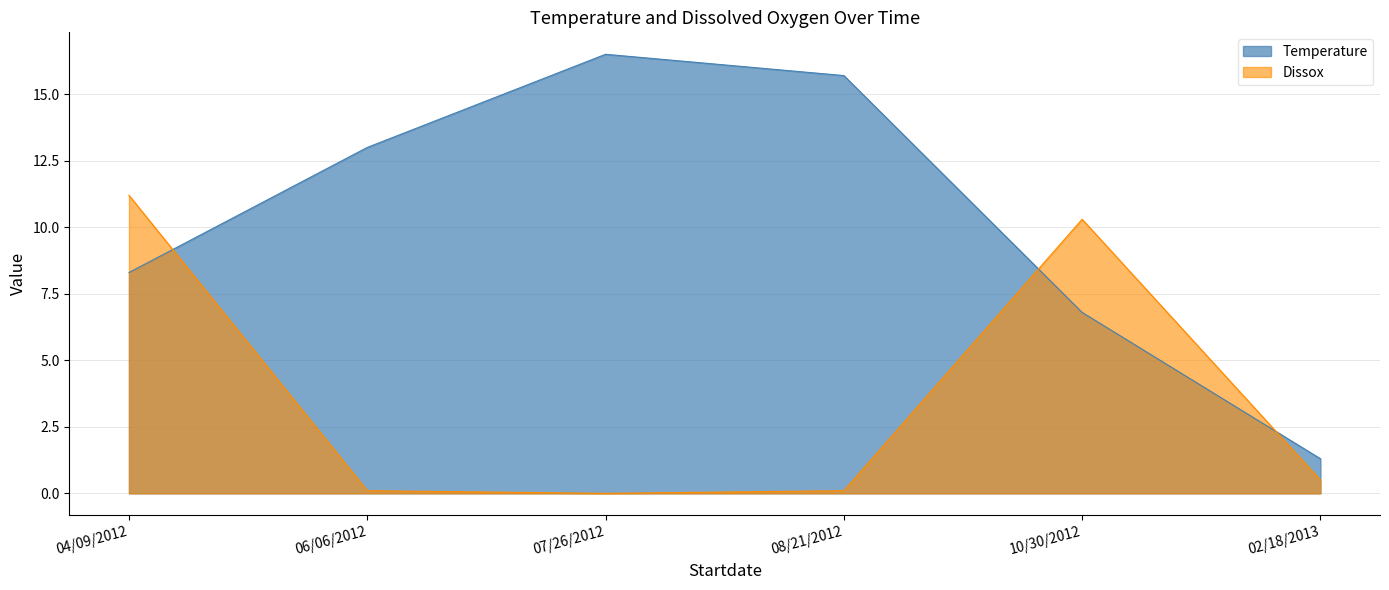

At 10/30/2012, list the series in order from largest to smallest.

Dissox, Temperature